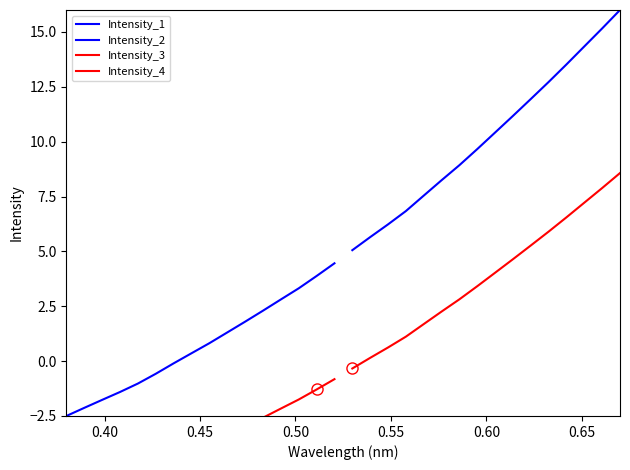

At how many categories does at least one series exceed 11?

7